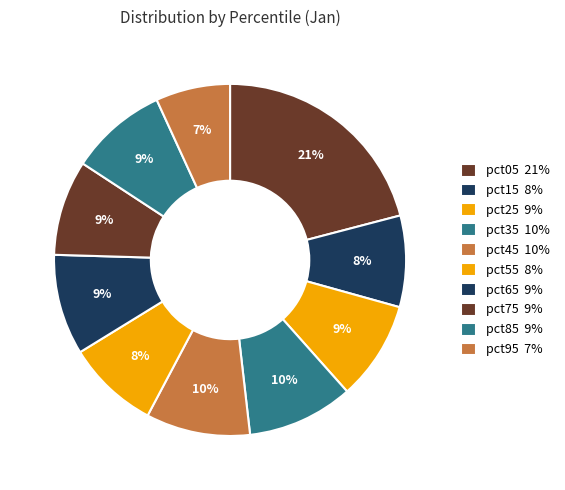

Rank the categories by value from lowest to highest.

pct95, pct15, pct55, pct75, pct85, pct25, pct65, pct45, pct35, pct05